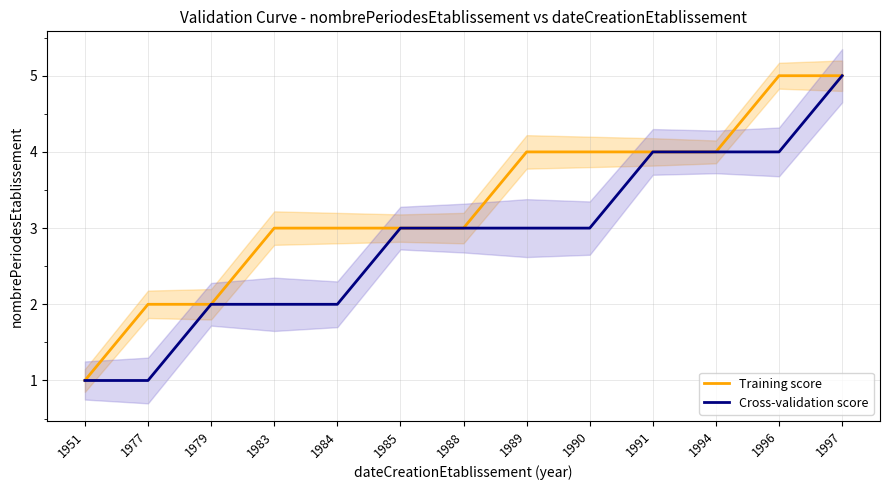

True or false: Cross-validation score has a value of 7 at 1994.

False